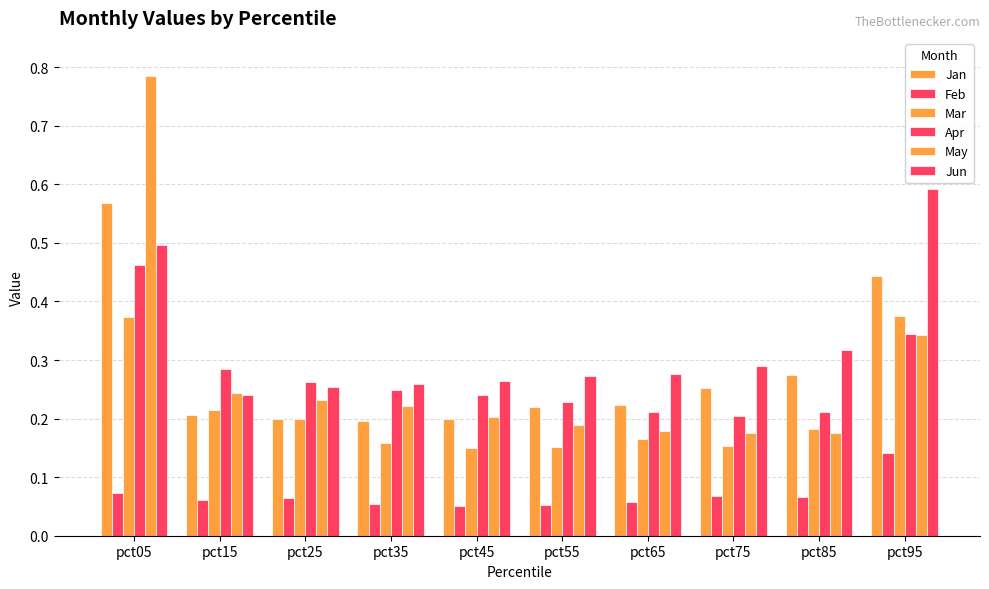

What is the total value across all series at pct45?

1.1